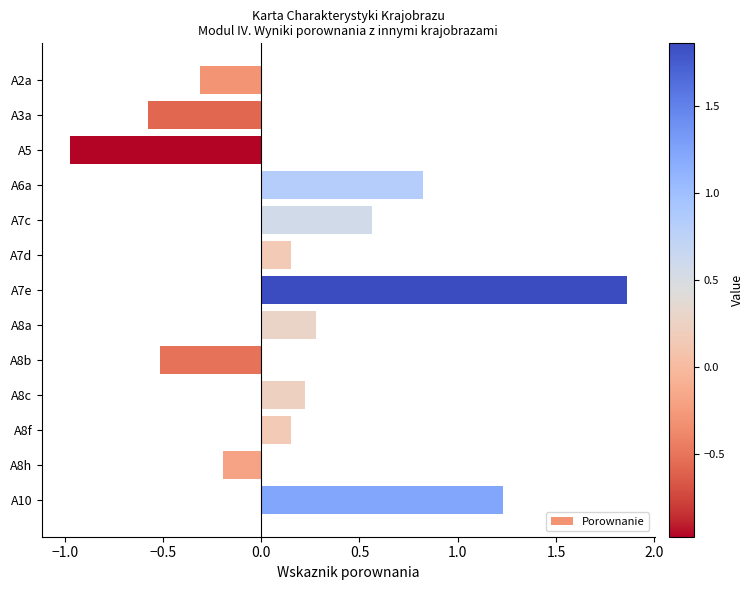

The value at A8h is -0.3. True or false?

False